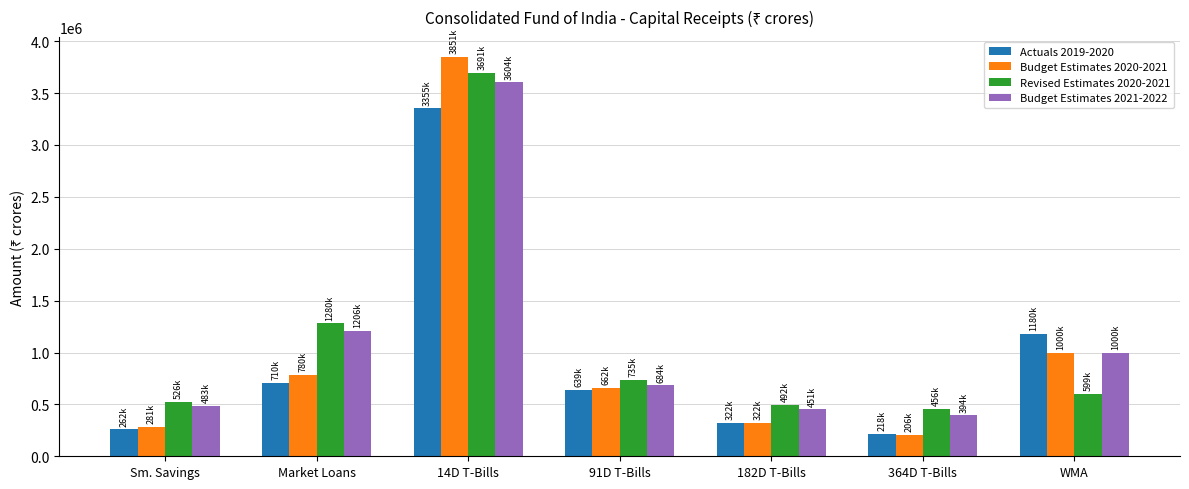

Rank the categories by Budget Estimates 2020-2021 value from lowest to highest.

364D T-Bills, Sm. Savings, 182D T-Bills, 91D T-Bills, Market Loans, WMA, 14D T-Bills